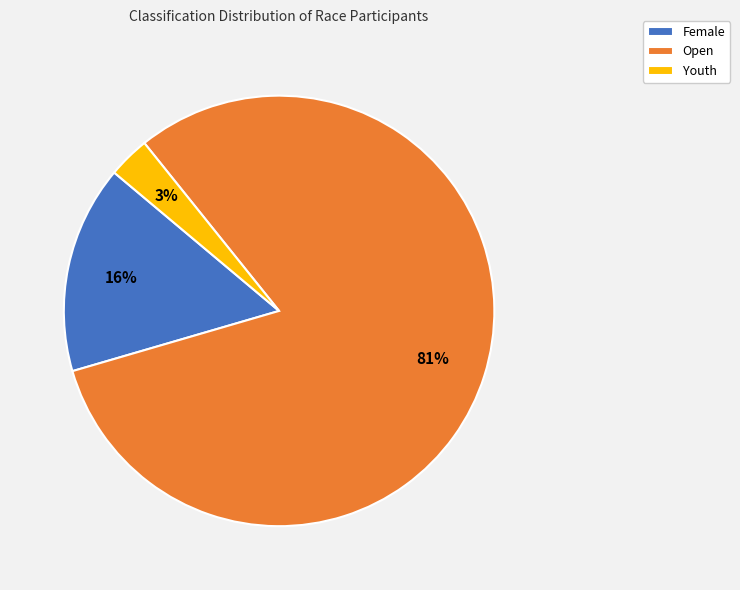

What is the smallest slice in the pie chart?

Youth